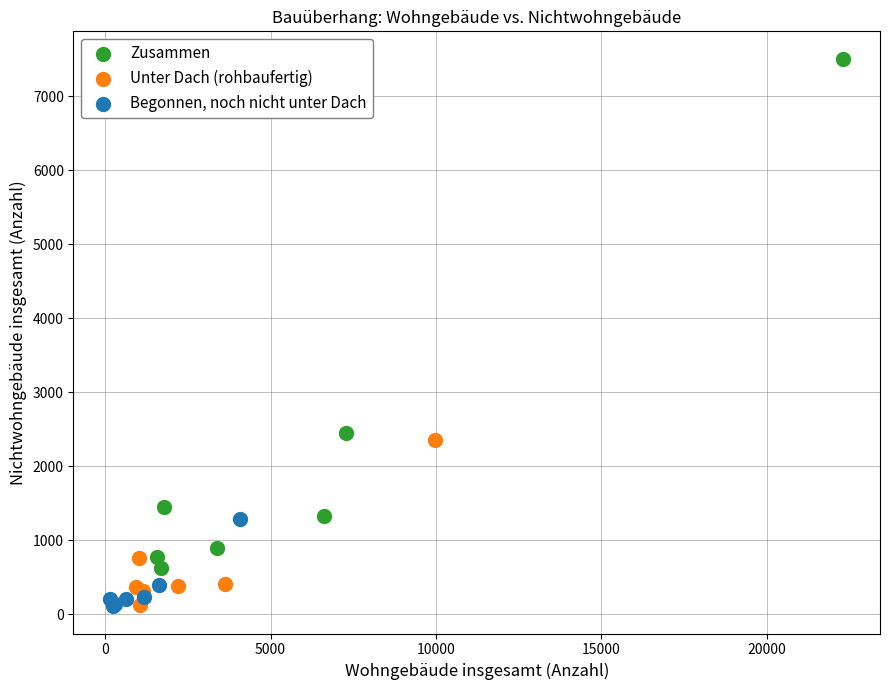

Which series has the largest Y range (max minus min)?

Zusammen